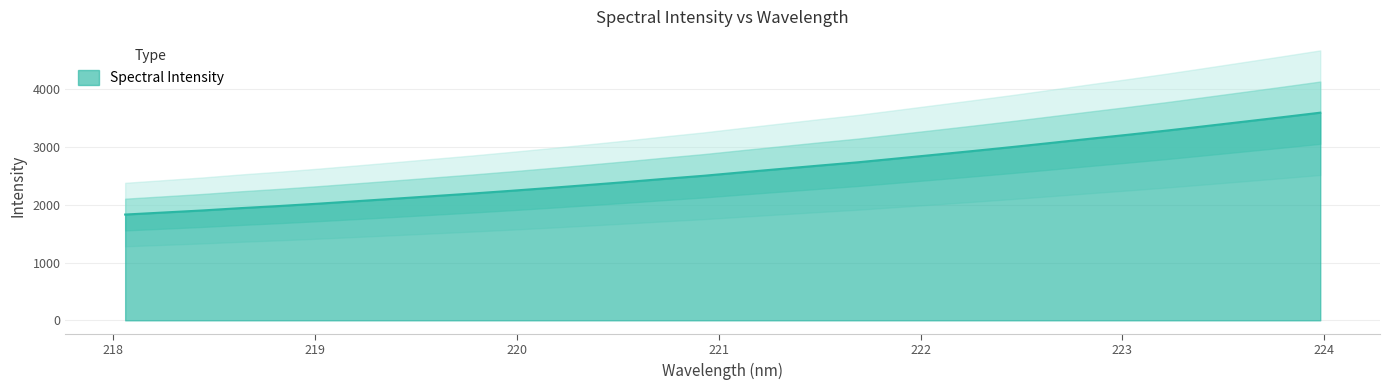

What is the sum of all values?

83019.6